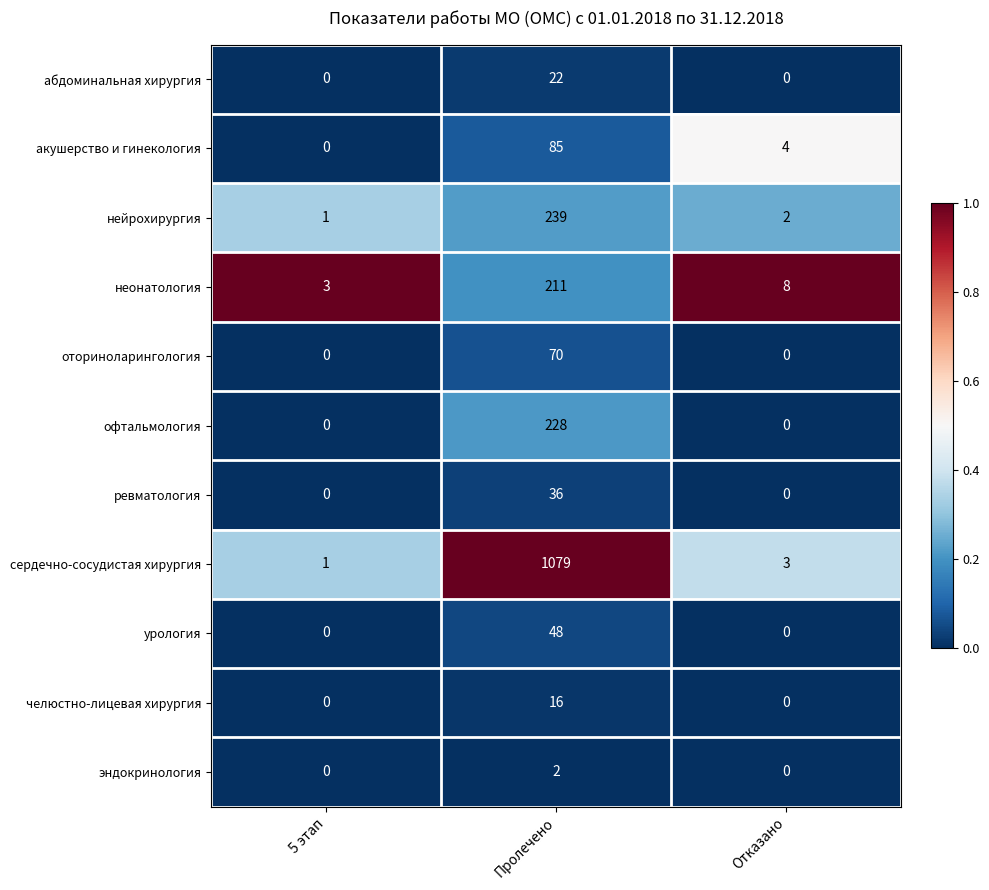

How many series are shown in this chart?

11